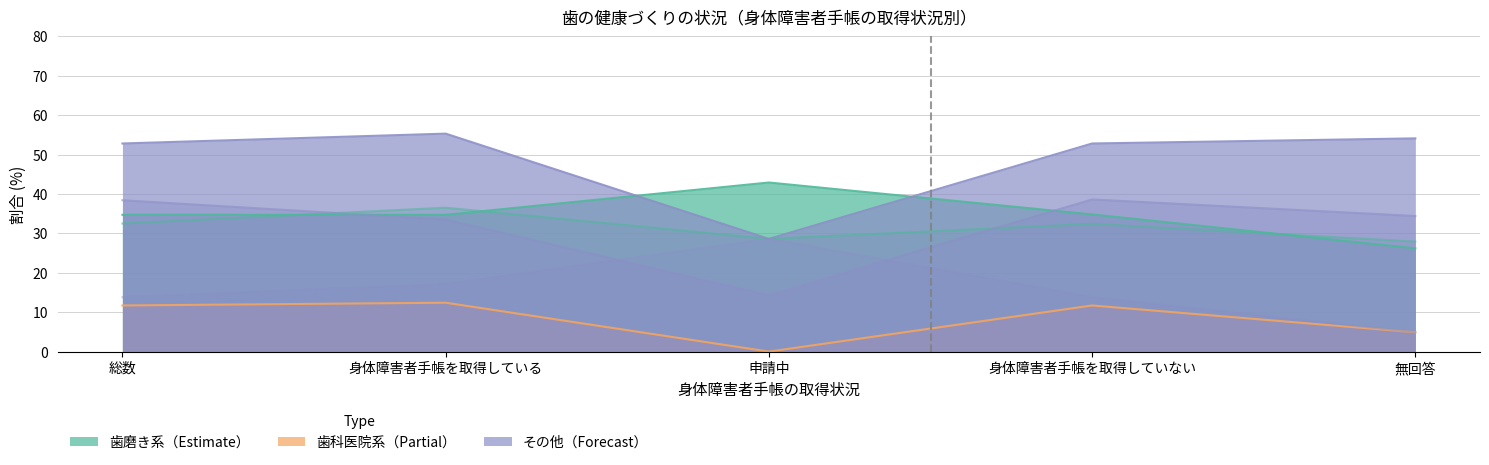

Reading left to right, extract all data points from this chart.

フッ素（フッ化物）入りの歯磨き剤を使っている: 34.7	34.7	42.9	34.8	26.2
歯科医院で定期的に健診や予防処置を受けている: 32.5	36.5	28.6	32.4	27.9
歯周病予防のためにも喫煙しないようにしている: 11.7	12.4	0.0	11.7	4.9
1日1回はていねいな歯磨き: 52.8	55.3	28.6	52.8	54.1
デンタルフロスや歯間ブラシを週1回以上使っている: 38.4	33.5	14.3	38.6	34.4
特に何も行っていない: 13.8	17.1	28.6	13.8	4.9